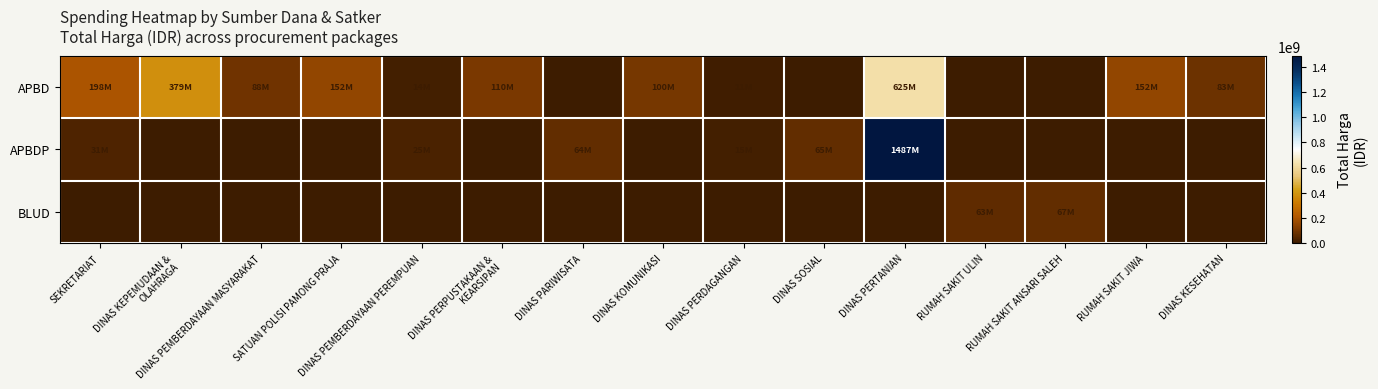

Which label corresponds to the largest value in the chart?

DINAS PERTANIAN